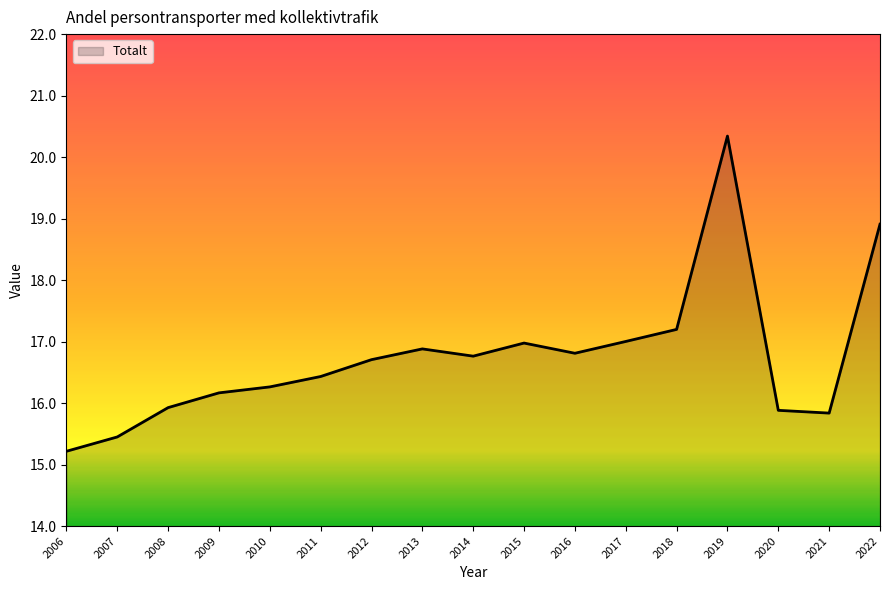

What is the difference between the values at 2009 and 2015?

0.8